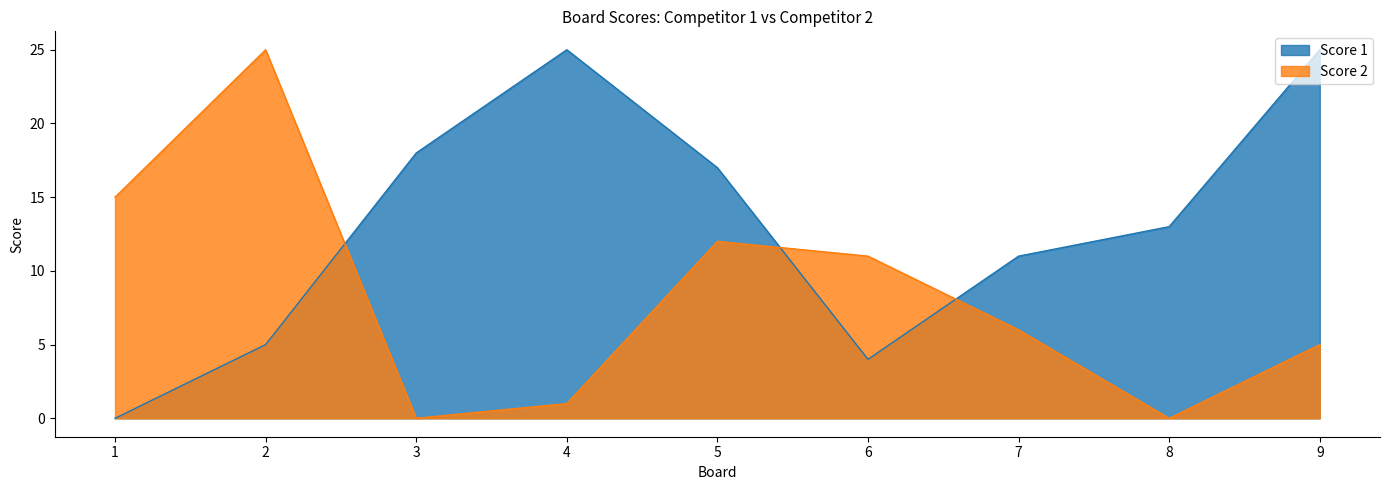

How many categories are shown in the chart?

9